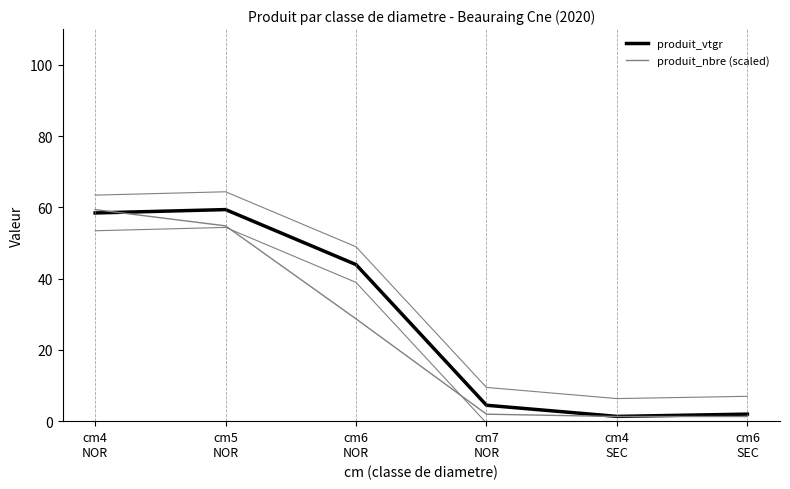

How many lines are shown in the chart?

2